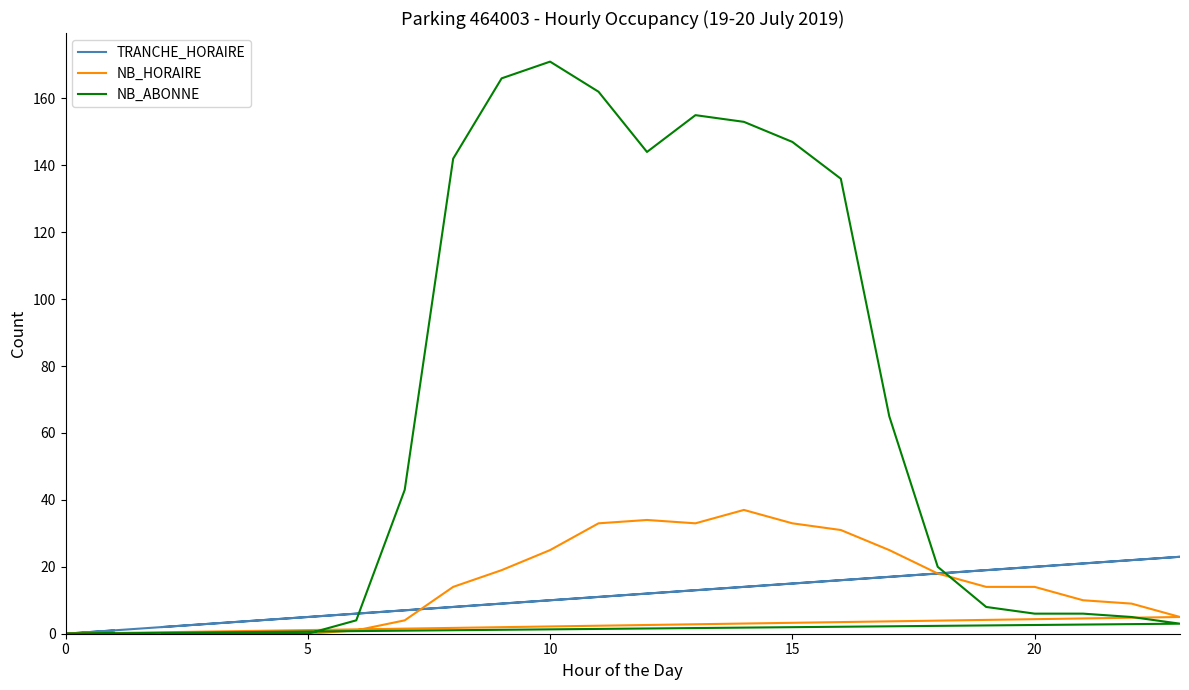

How many data points in NB_ABONNE are above 20?

11